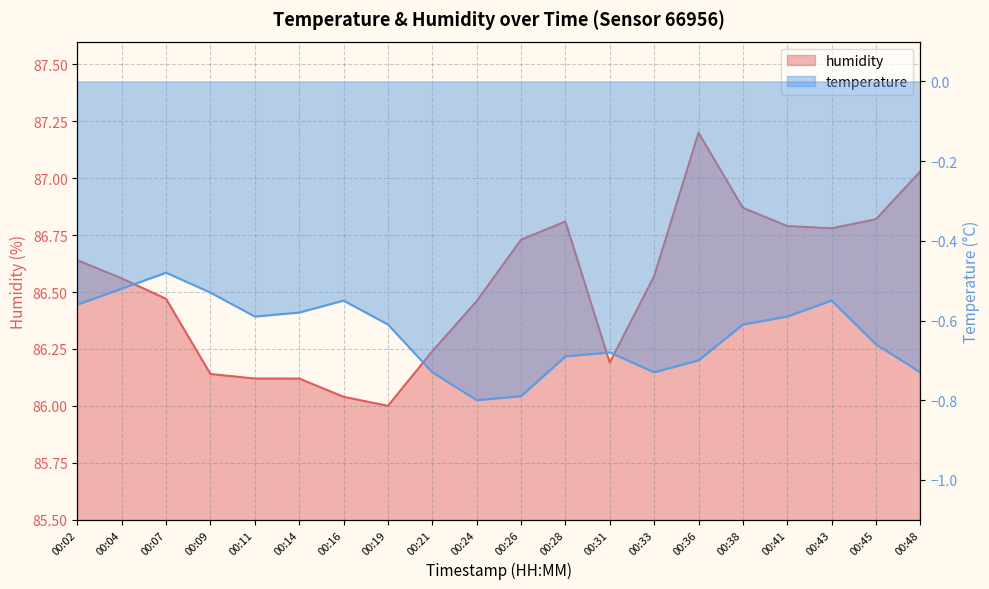

At which category does humidity reach its first local peak?

00:28